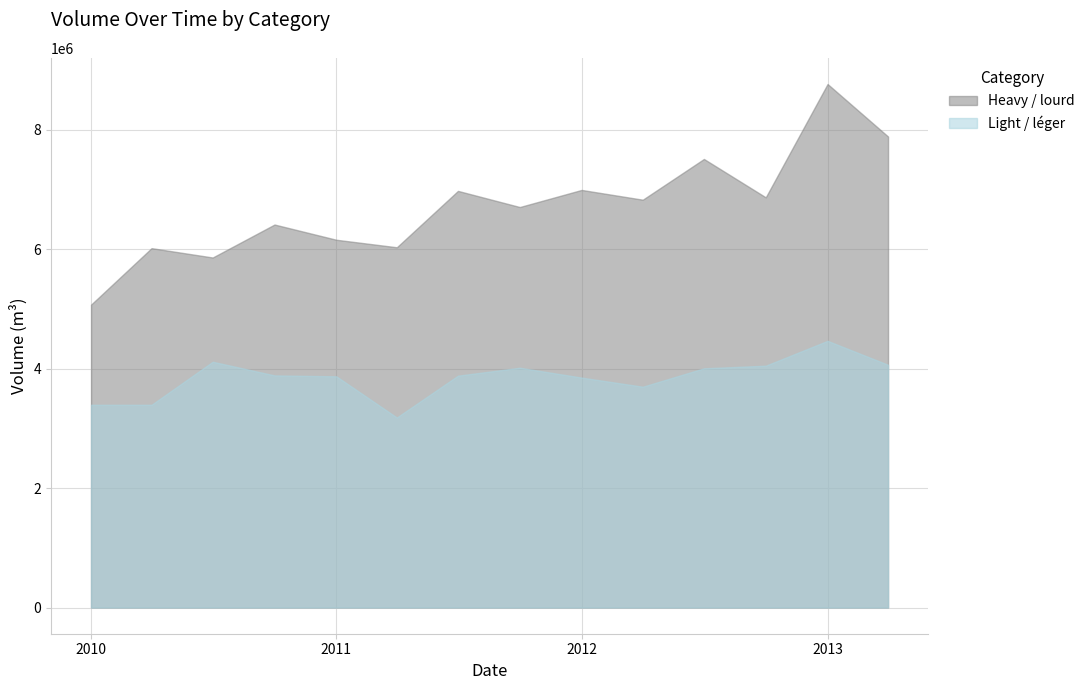

What is the difference between the heavy_m3 values at 10 and 11?

642474.6